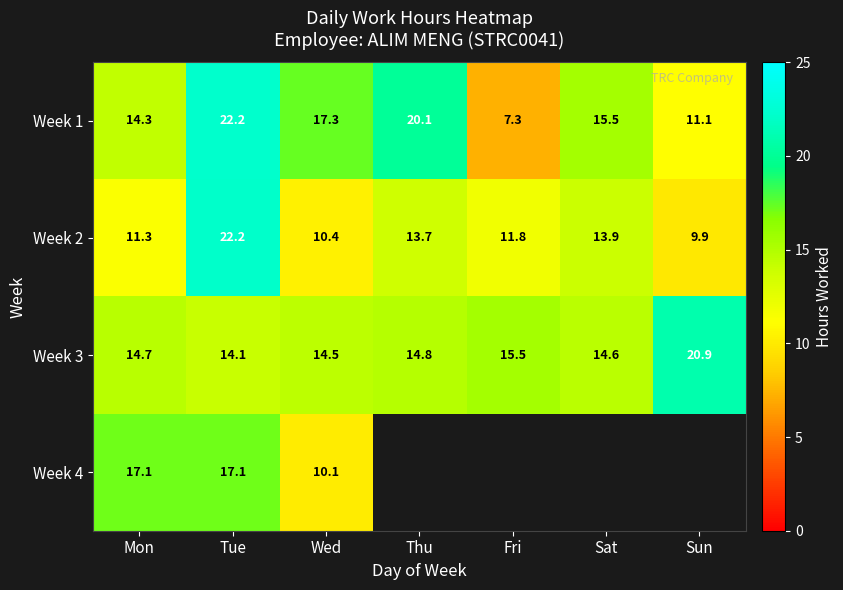

What is the average value of the Week 1 series?

15.4